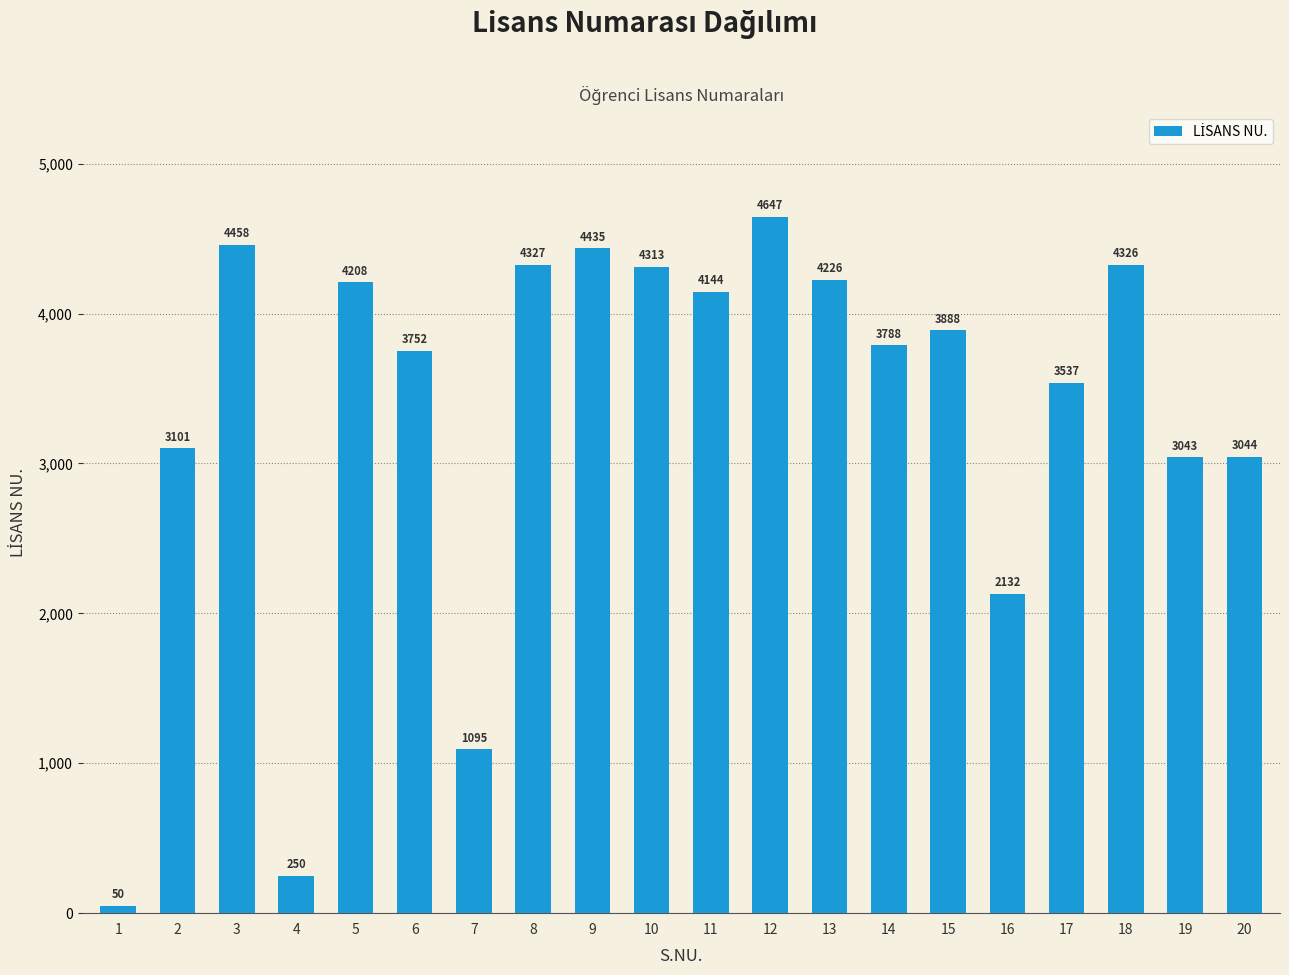

What is the difference between the maximum and minimum values?

4597